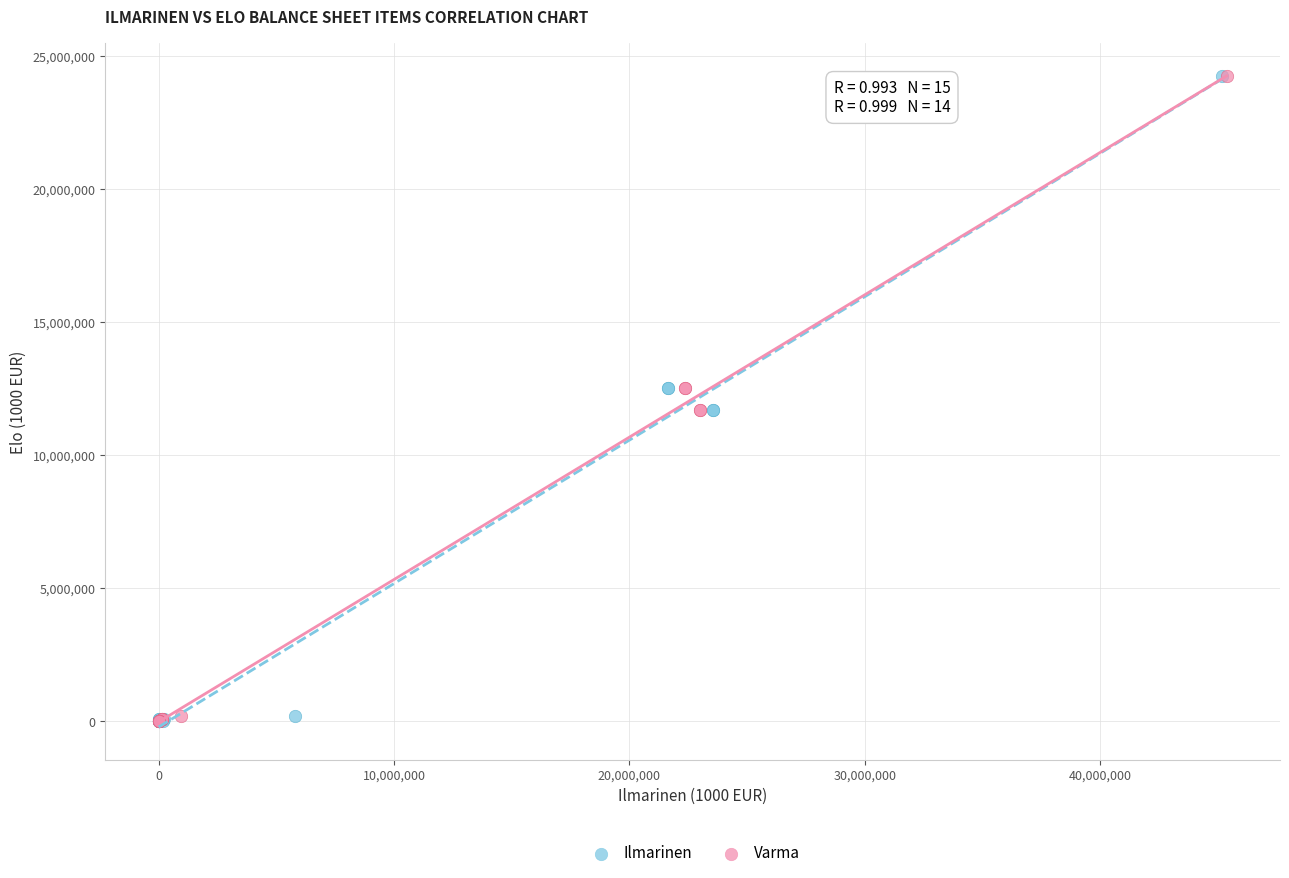

What are all the series names shown in the legend?

Ilmarinen, Varma